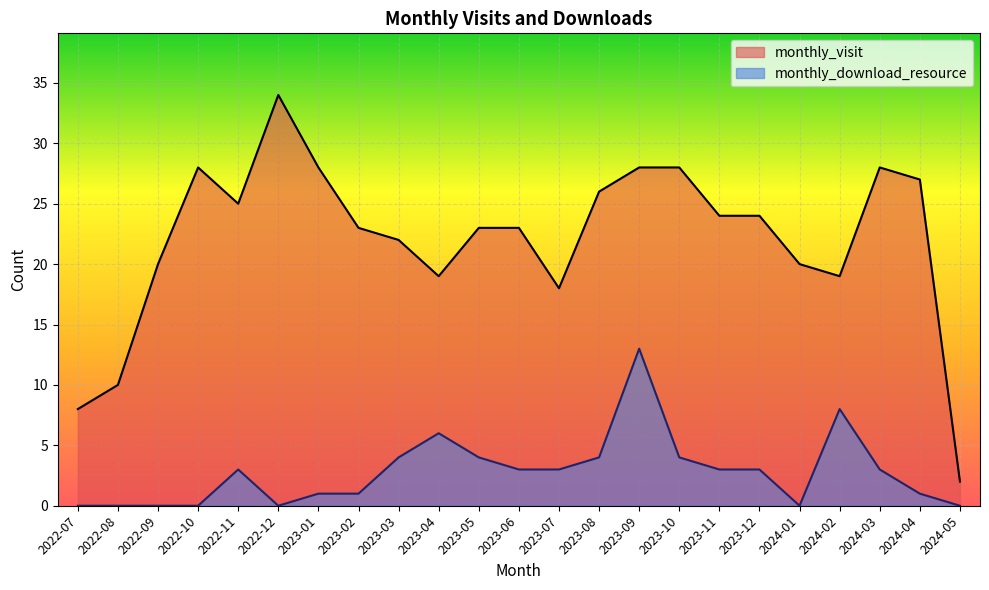

The monthly_download_resource series shows 1 at 2023-11. True or false?

False